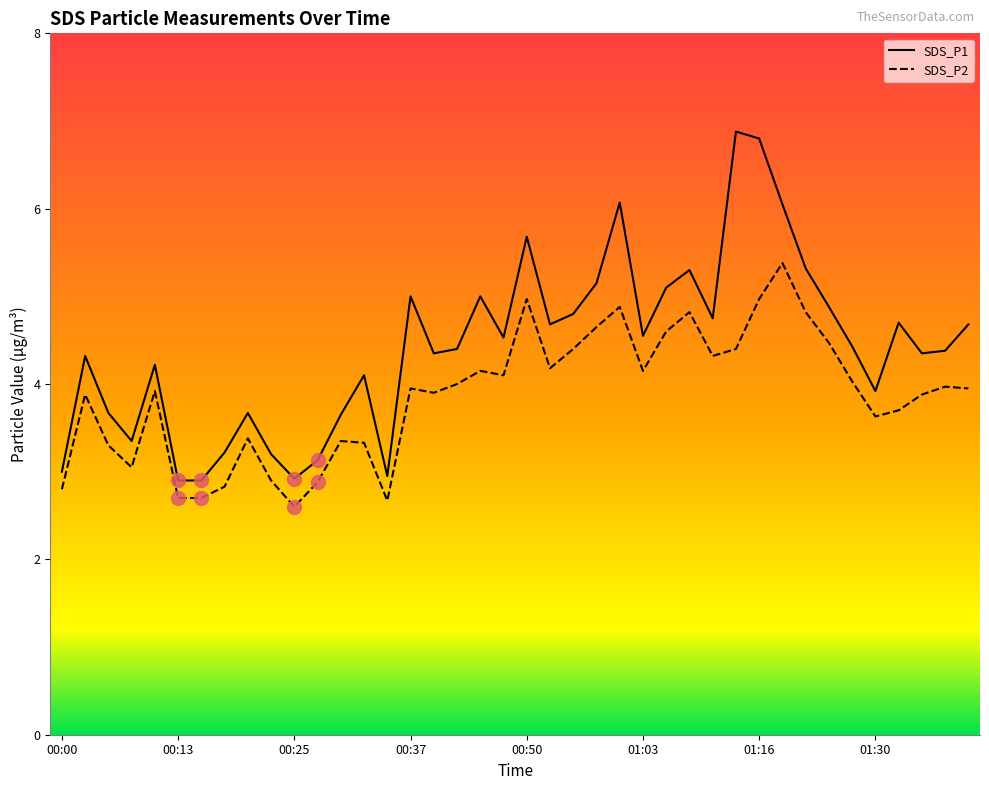

Which series has the largest range (max minus min)?

SDS_P1